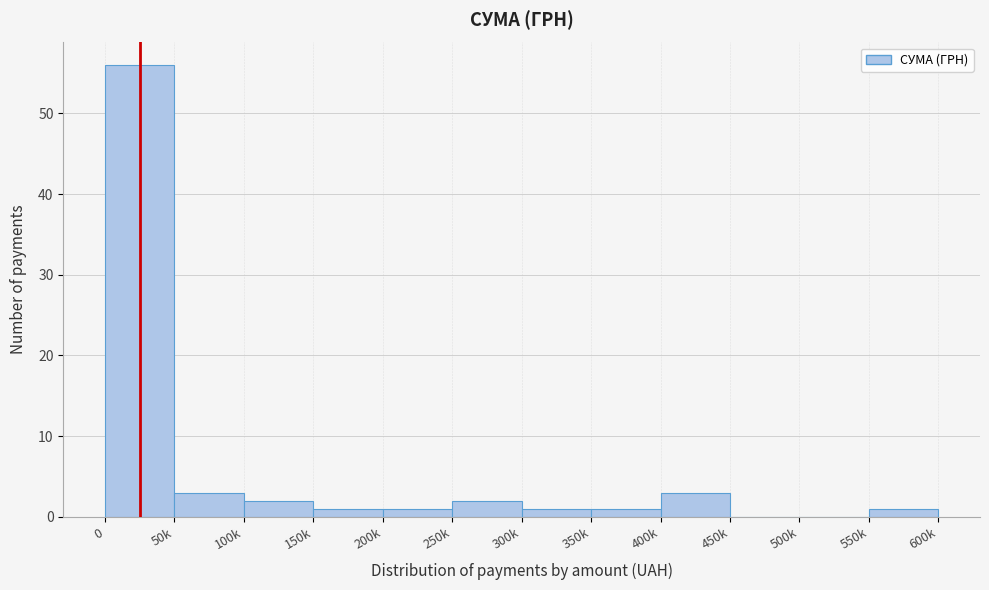

Reading left to right, transcribe all the data shown in this chart.

0=56	50k=3	100k=2	150k=1	200k=1	250k=2	300k=1	350k=1	400k=3	450k=0	500k=0	550k=1